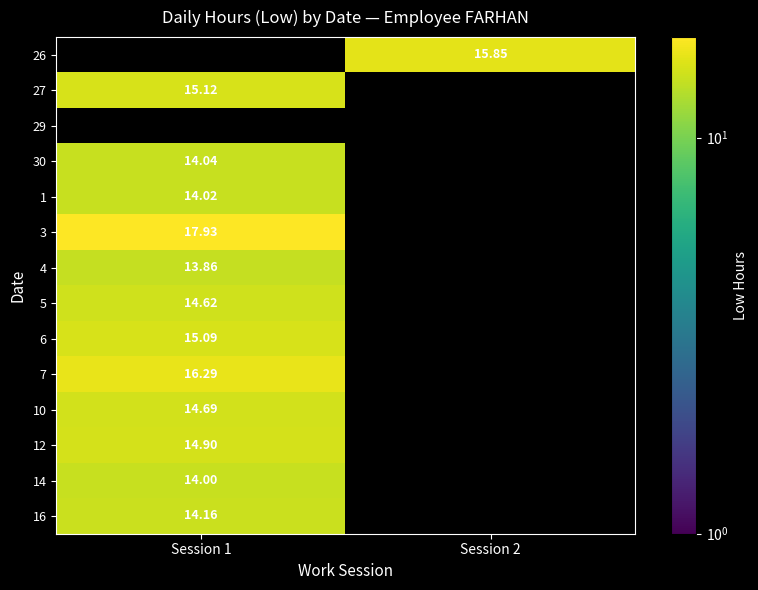

What is the total value across all series at Session 2?

15.8